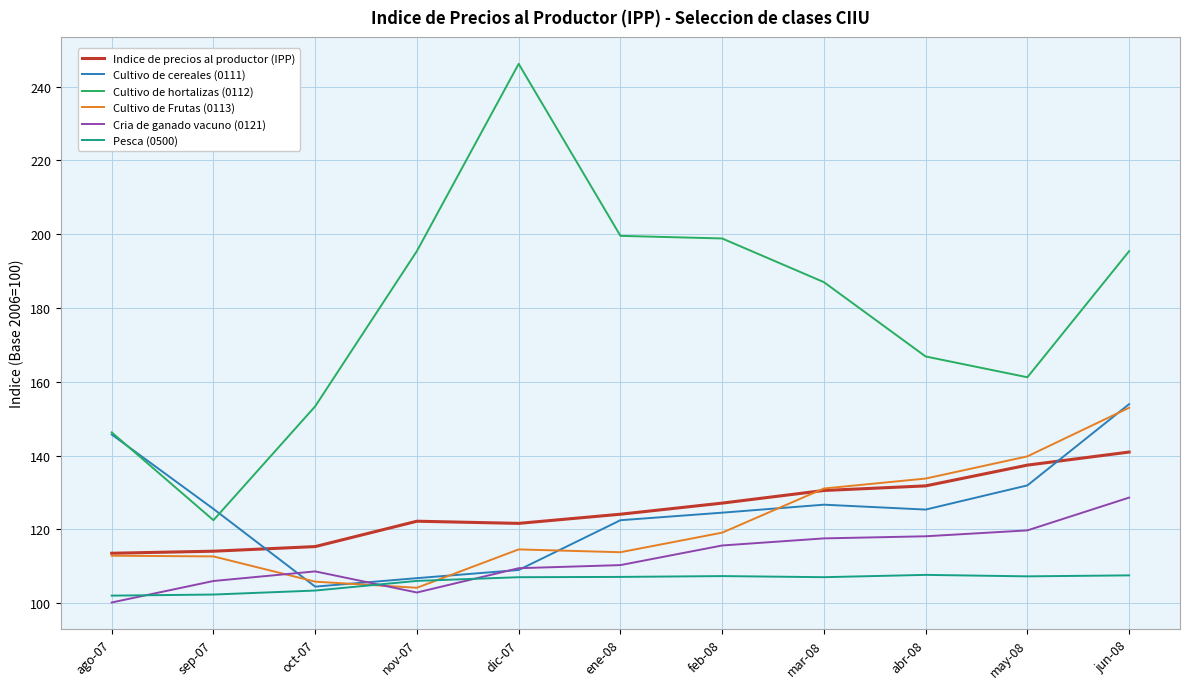

True or false: Pesca (0500) and Cultivo de hortalizas (0112) intersect in this chart.

False